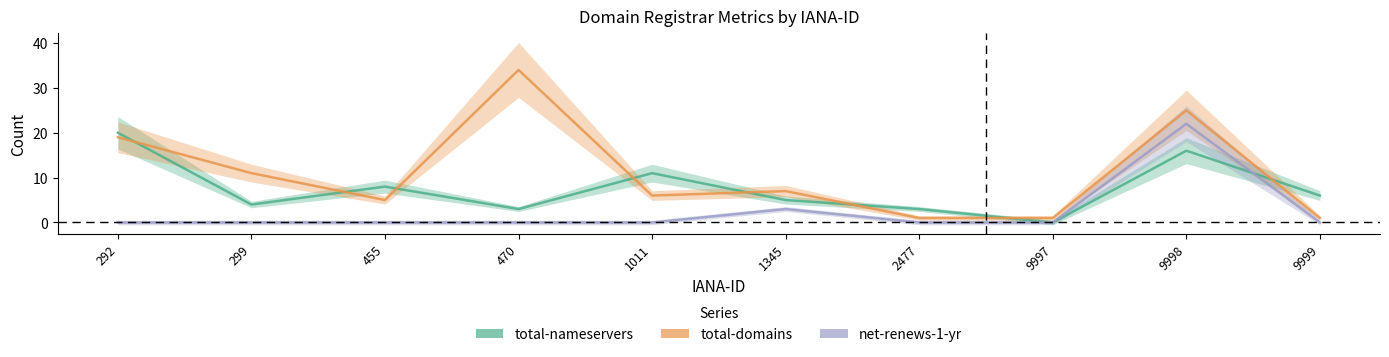

Does the chart have visible grid lines?

No